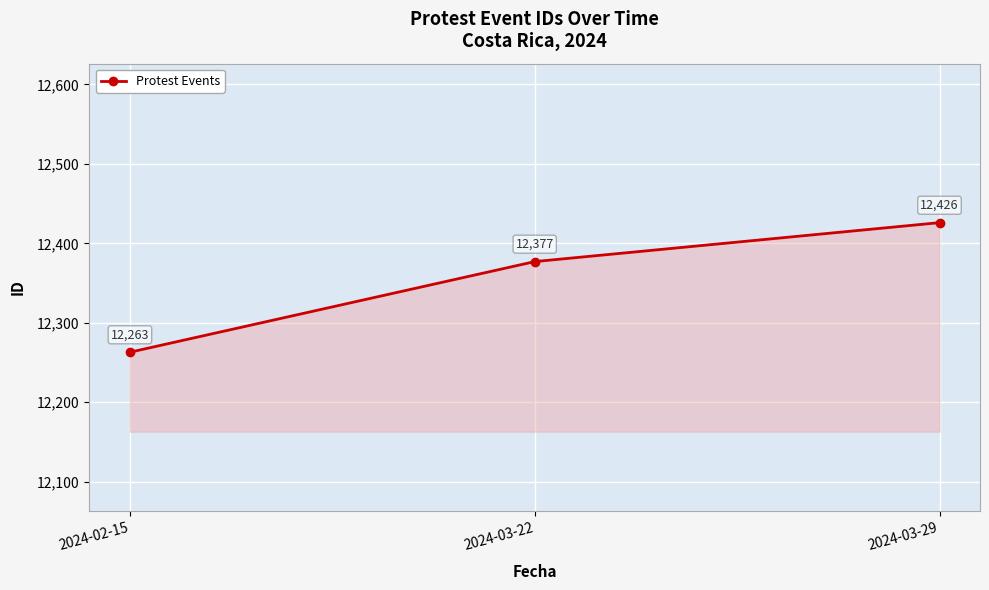

Which label corresponds to the smallest value in the chart?

2024-02-15